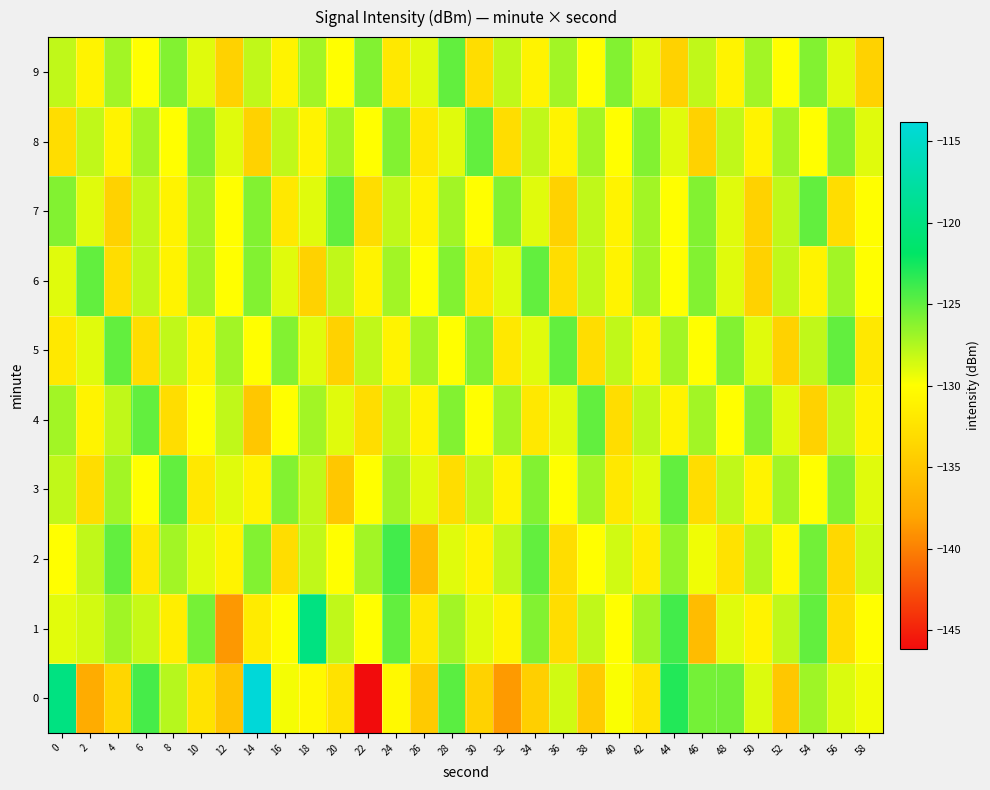

At how many categories does at least one series exceed -131?

30